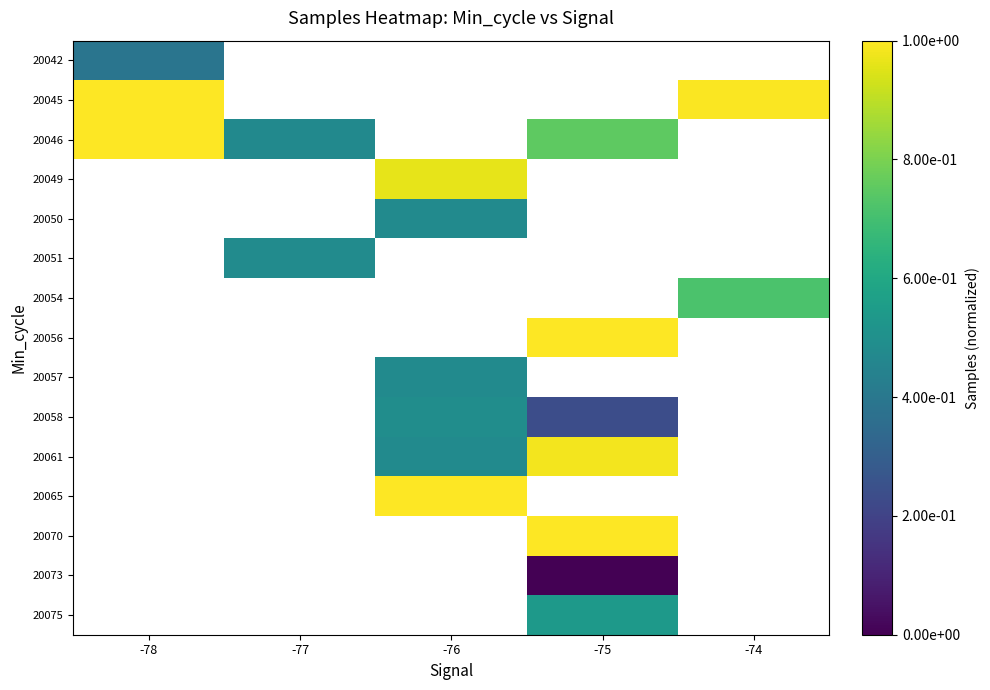

Count the number of data series in this chart.

15